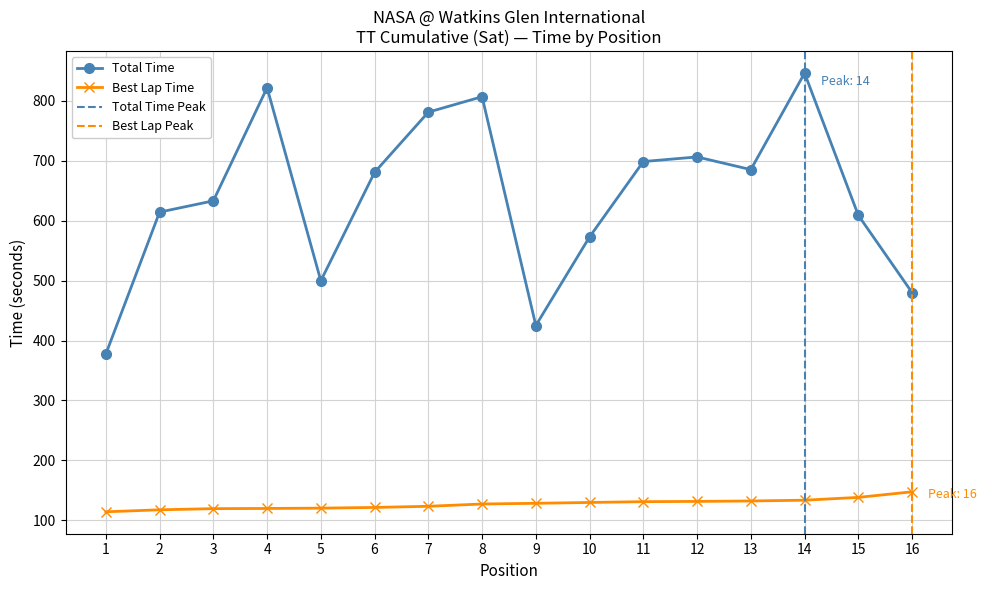

Reading left to right, list all the values displayed in this chart.

Total Time: 377.5	614.1	632.9	821.5	499.6	680.4	780.7	806.5	425.0	572.8	698.4	706.1	685.0	845.8	608.7	479.9
Best Lap Time: 114.4	117.7	119.6	120.0	120.5	121.6	123.6	127.4	128.6	130.0	131.3	131.7	132.4	133.7	138.4	147.7